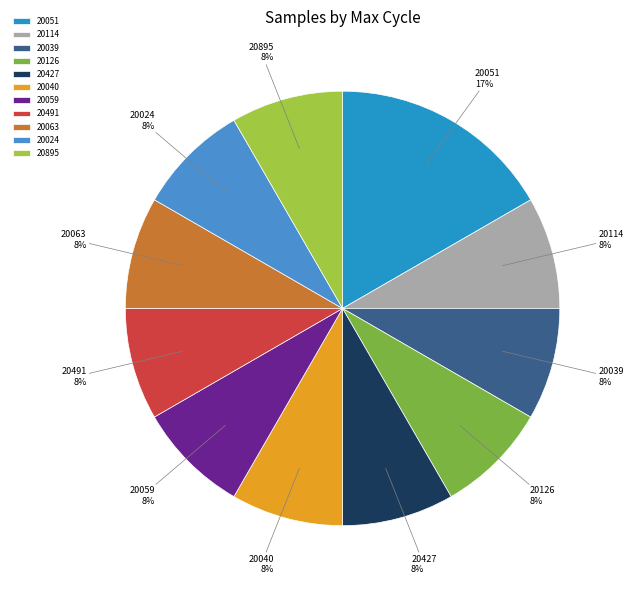

The 20114 slice represents 8% of the pie. True or false?

True